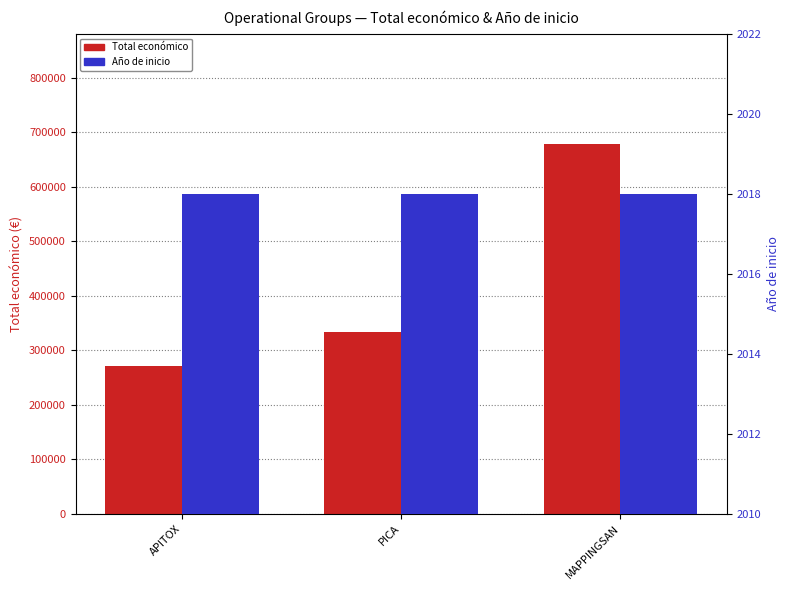

Rank the series by their maximum value, from highest to lowest.

Total economico, Ano de inicio